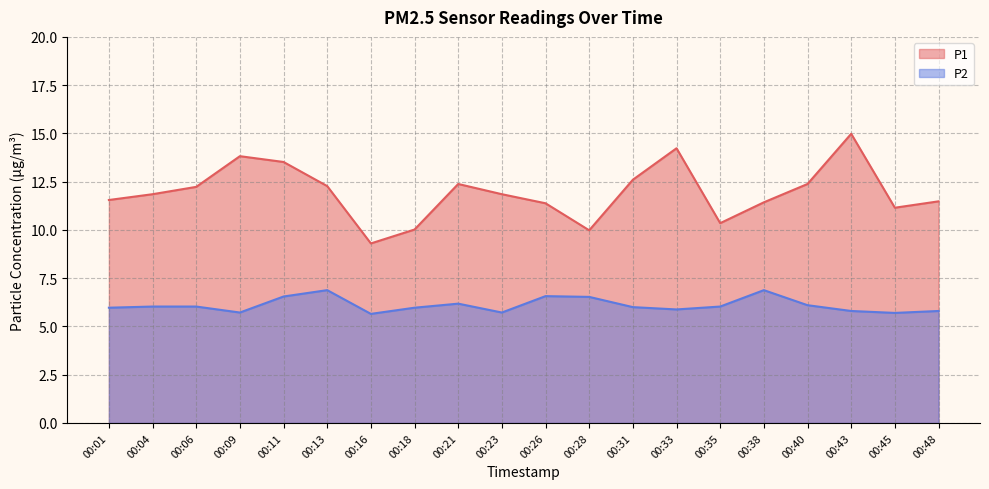

What value does the P1 series have at 00:18?

10.0